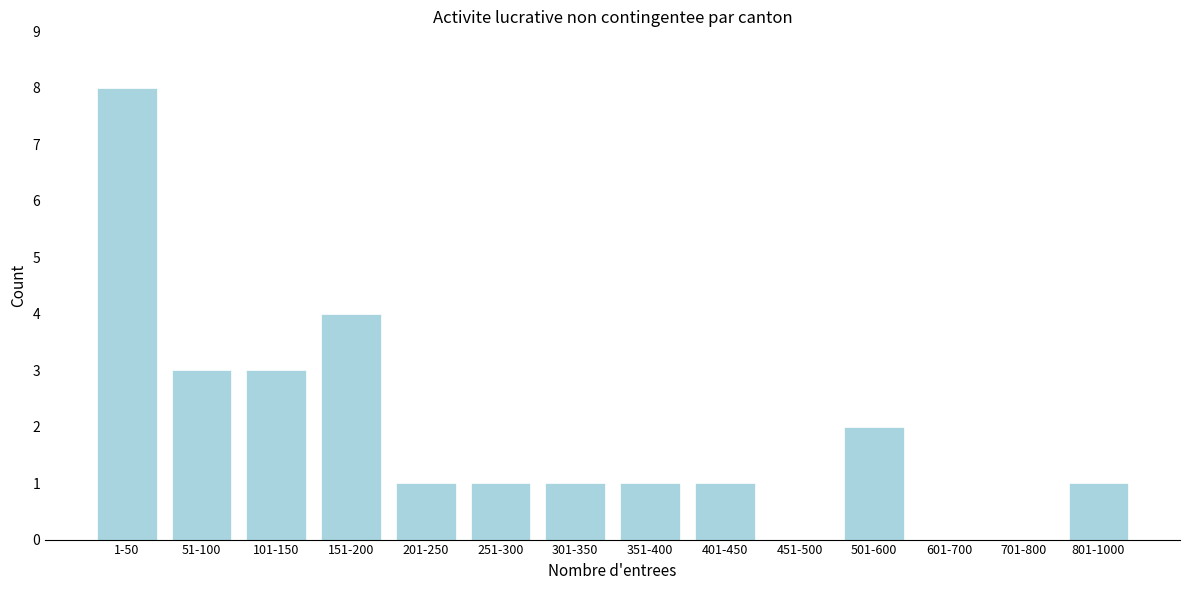

Reading left to right, extract all data points from this chart.

1-50=8	51-100=3	101-150=3	151-200=4	201-250=1	251-300=1	301-350=1	351-400=1	401-450=1	451-500=0	501-600=2	601-700=0	701-800=0	801-1000=1